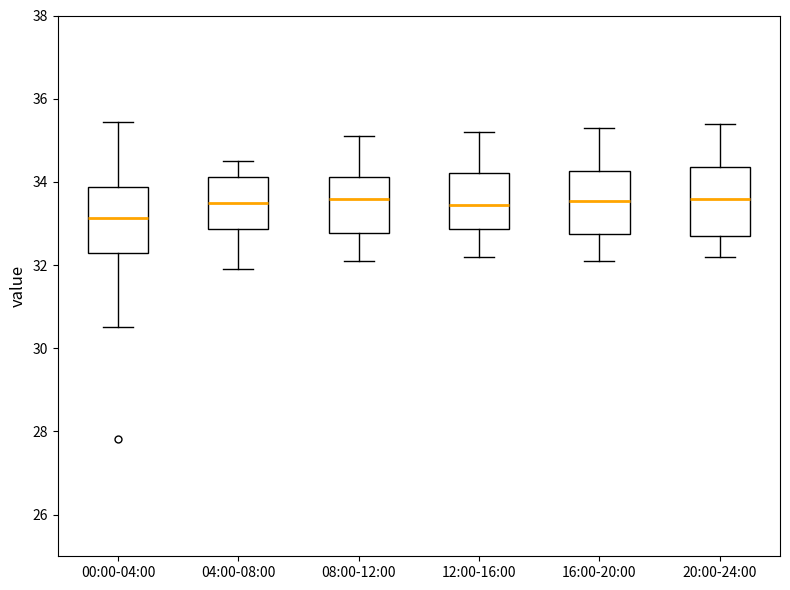

Where does the lower whisker of the box for 04:00-08:00 end on the y-axis? The values are not printed on the chart, so give them approximately, as read against the axis.

32.0